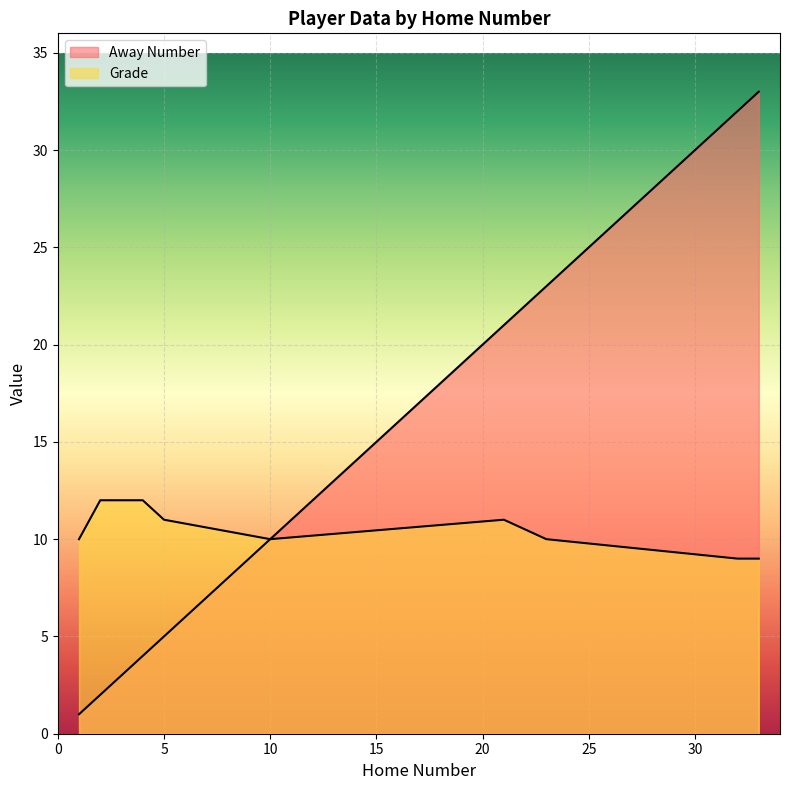

List the labels in order of Away Number value, smallest first.

1, 2, 3, 4, 5, 10, 21, 23, 32, 33